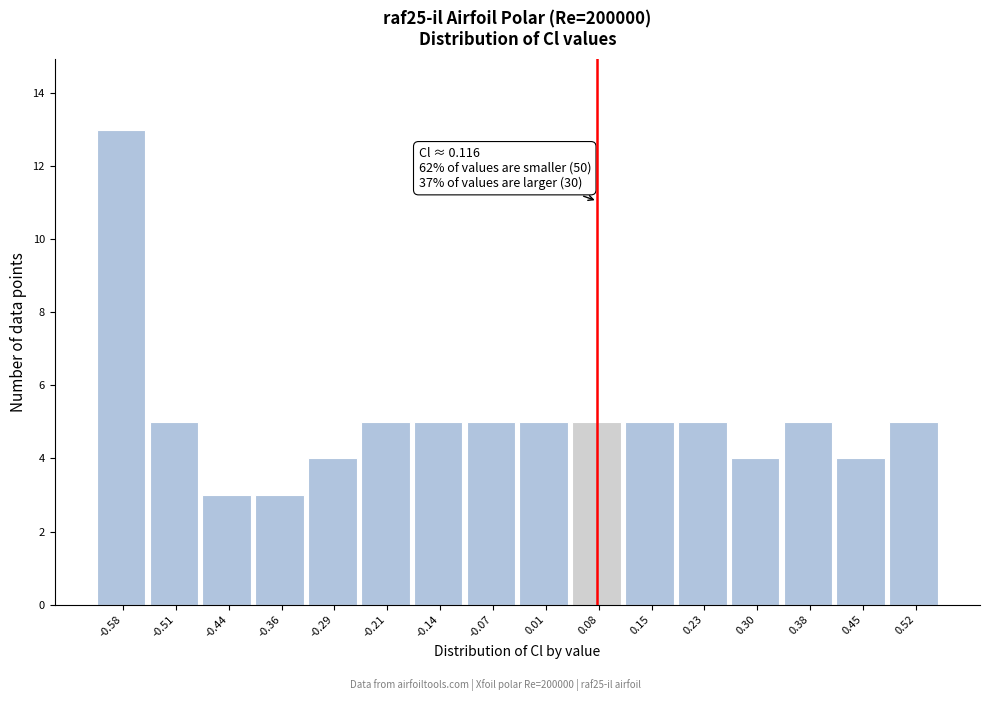

Reading left to right, list all the values displayed in this chart.

13	5	3	3	4	5	5	5	5	5	5	5	4	5	4	5